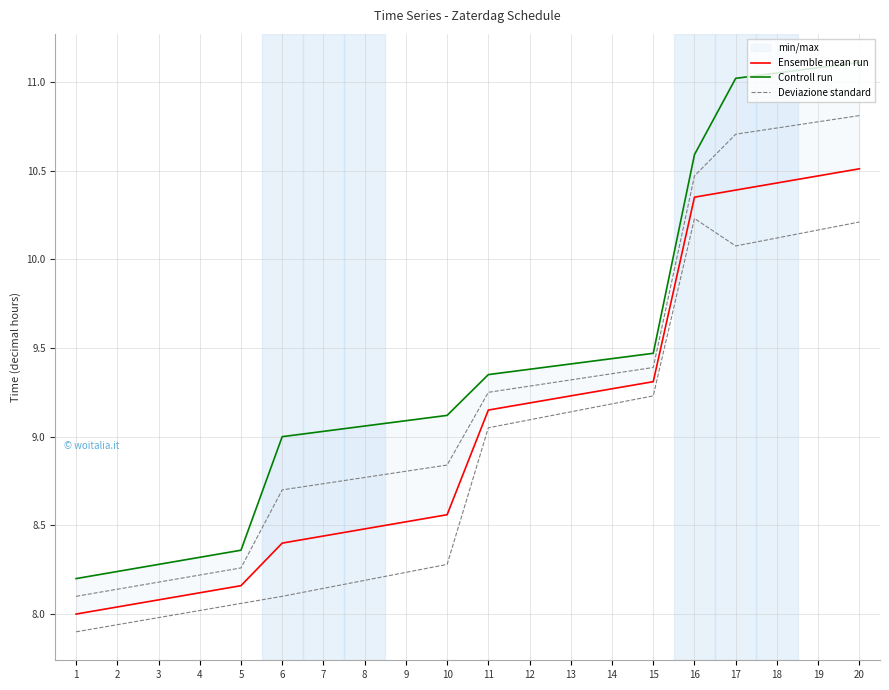

True or false: Deviazione standard has a value of 3.3 at 6.

False